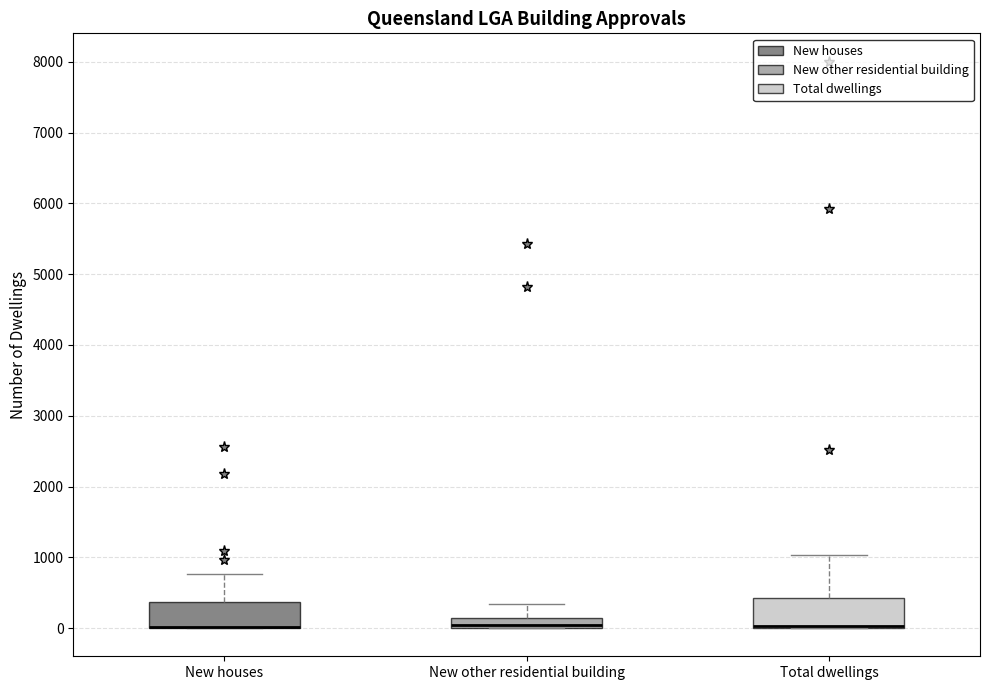

Where does the upper whisker of the box for Total dwellings end on the y-axis? The values are not printed on the chart, so give them approximately, as read against the axis.

1000